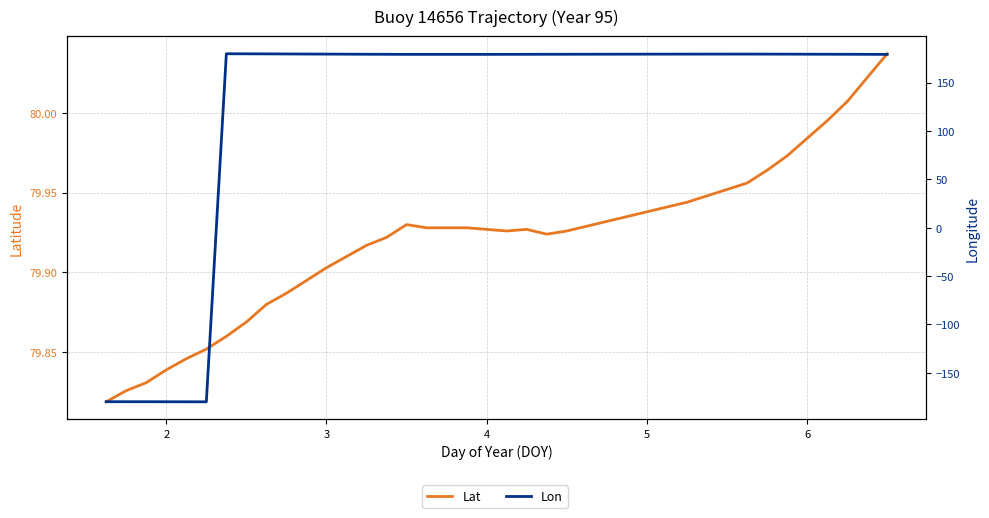

True or false: Lon and Lat intersect in this chart.

True